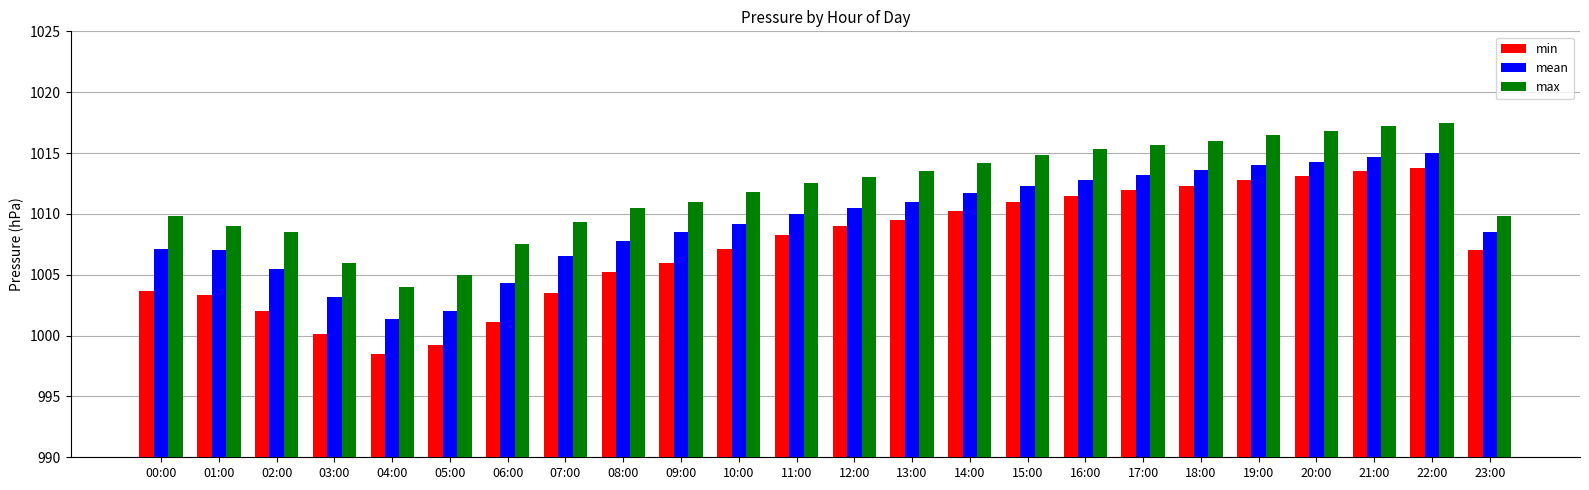

How many bars are there in total?

72